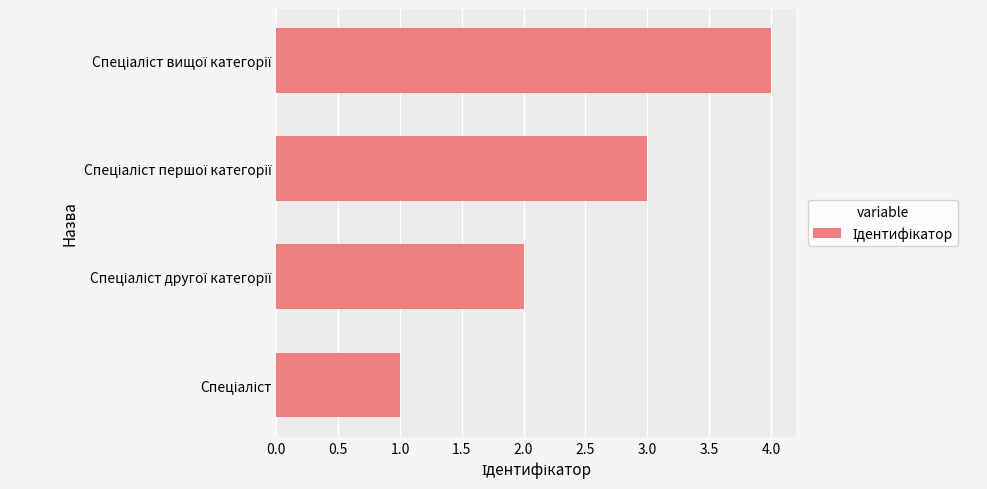

What is the greatest value displayed?

4